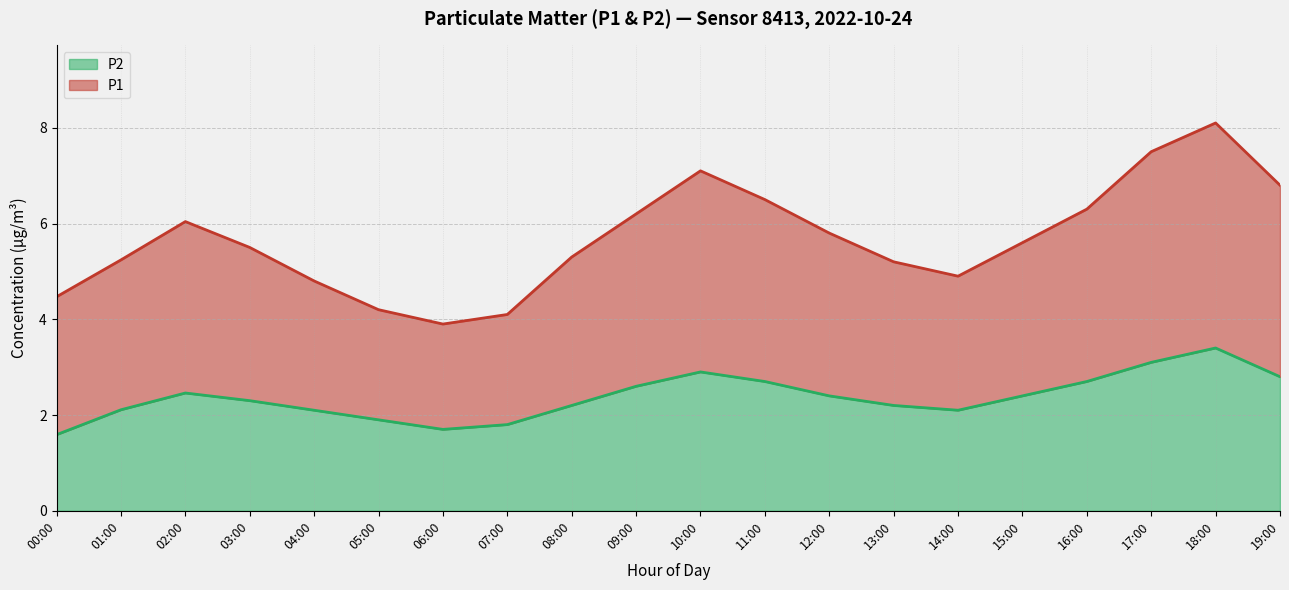

Rank the series at 11:00 from lowest to highest value.

P2, P1